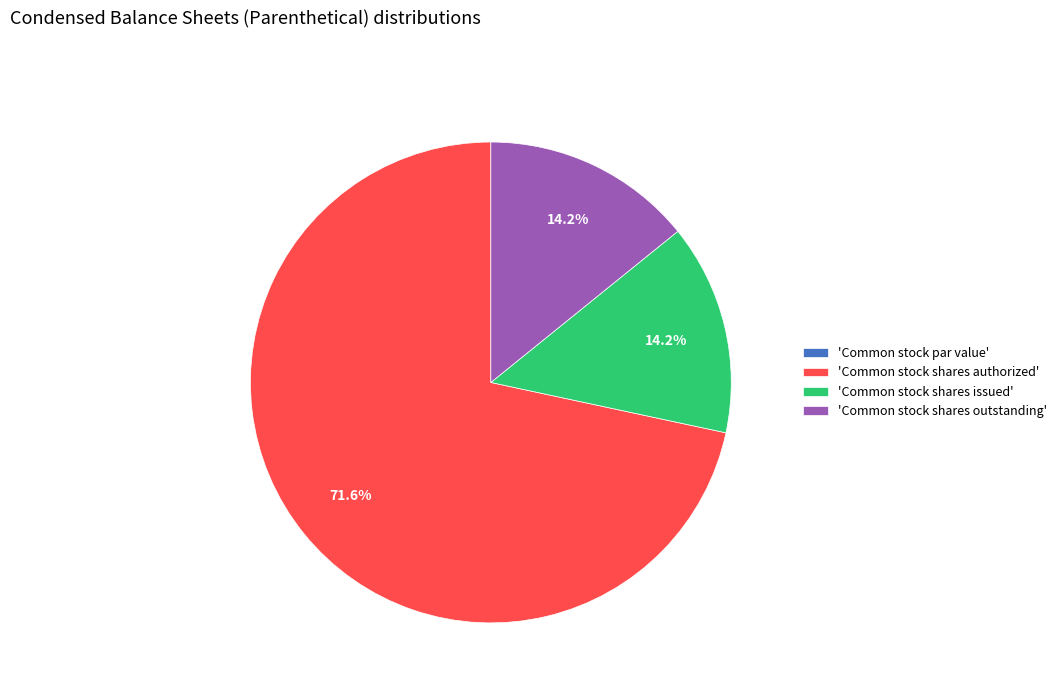

What is the largest slice in the pie chart?

'Common stock shares authorized'